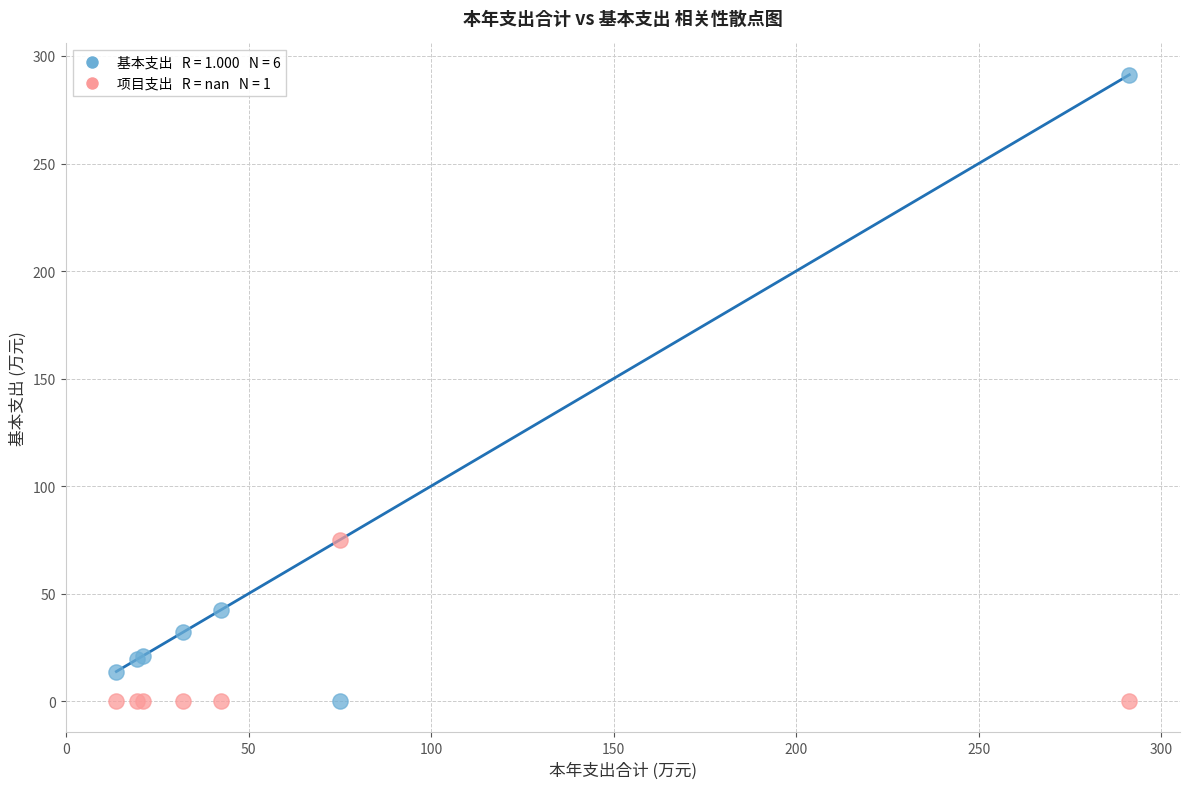

Across all series, what Y value is closest to 145?

75.0